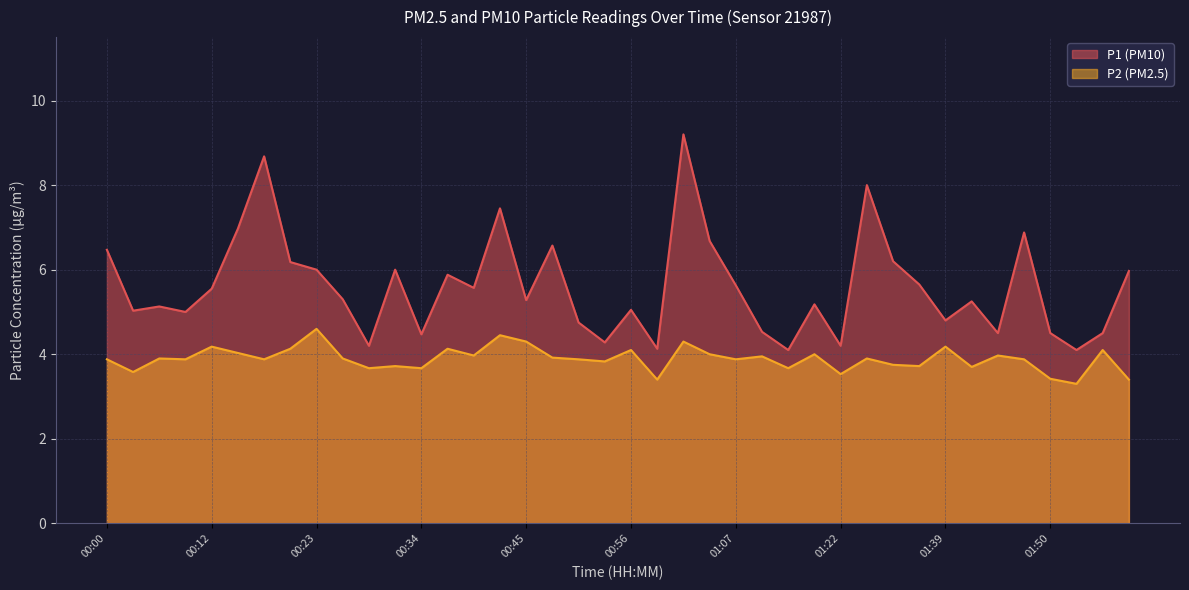

Which category has the lowest value in the P2 series?

01:52